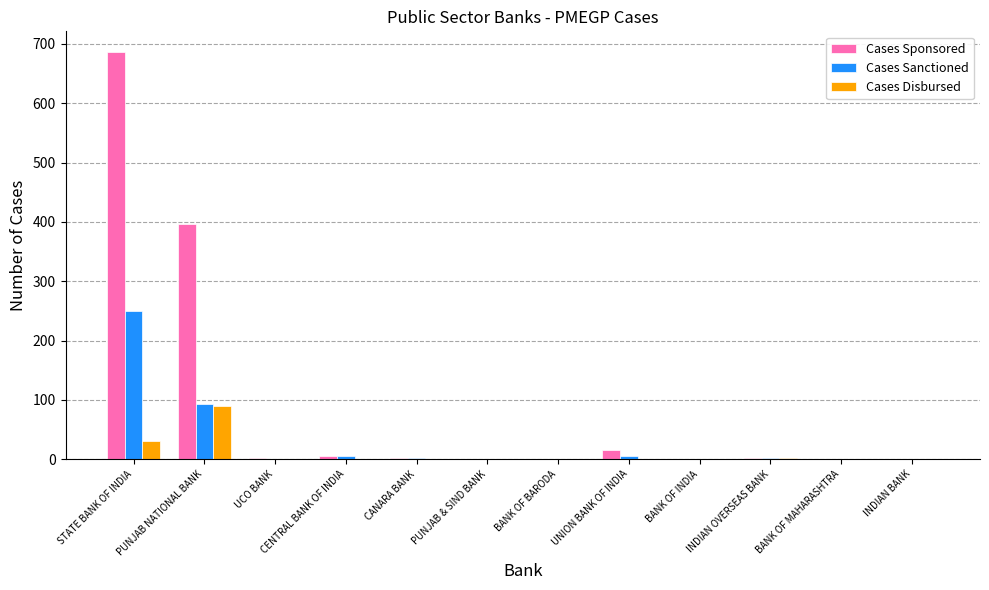

Which series has the largest total across all categories?

Cases Sponsored